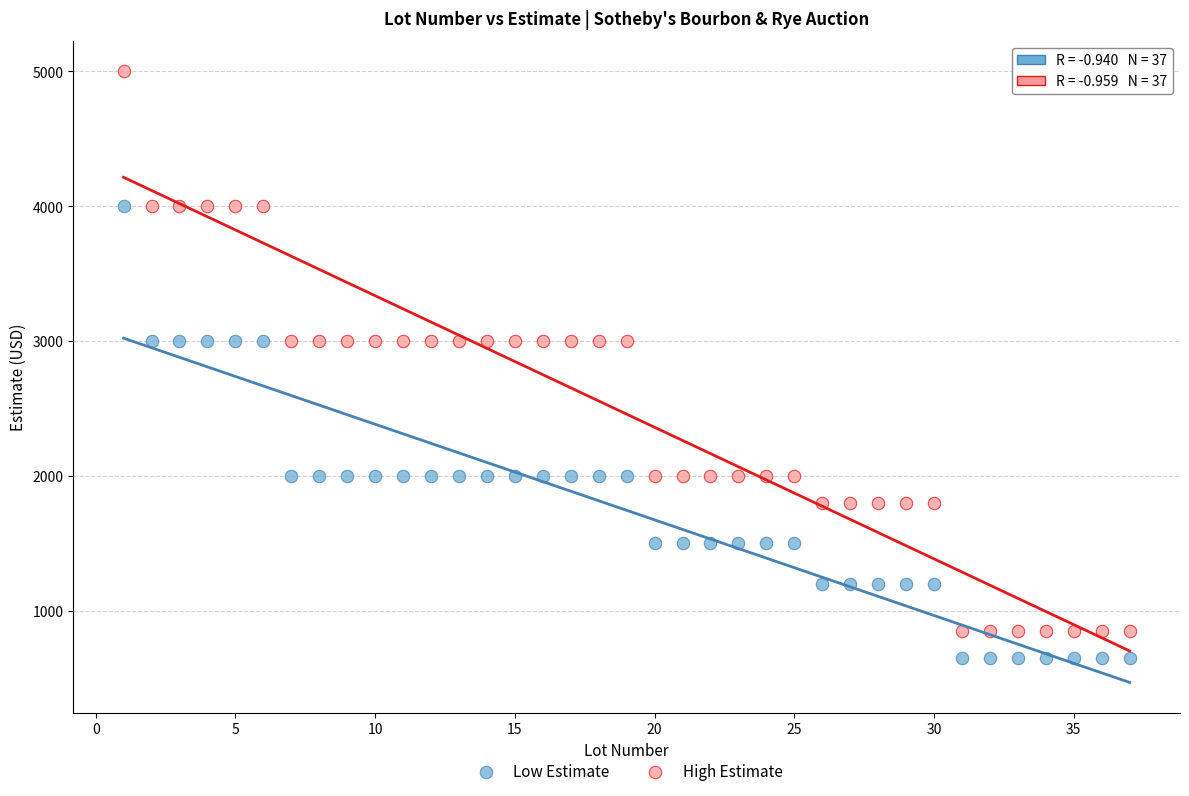

What is the X range (max minus min) for the scatter plot?

36